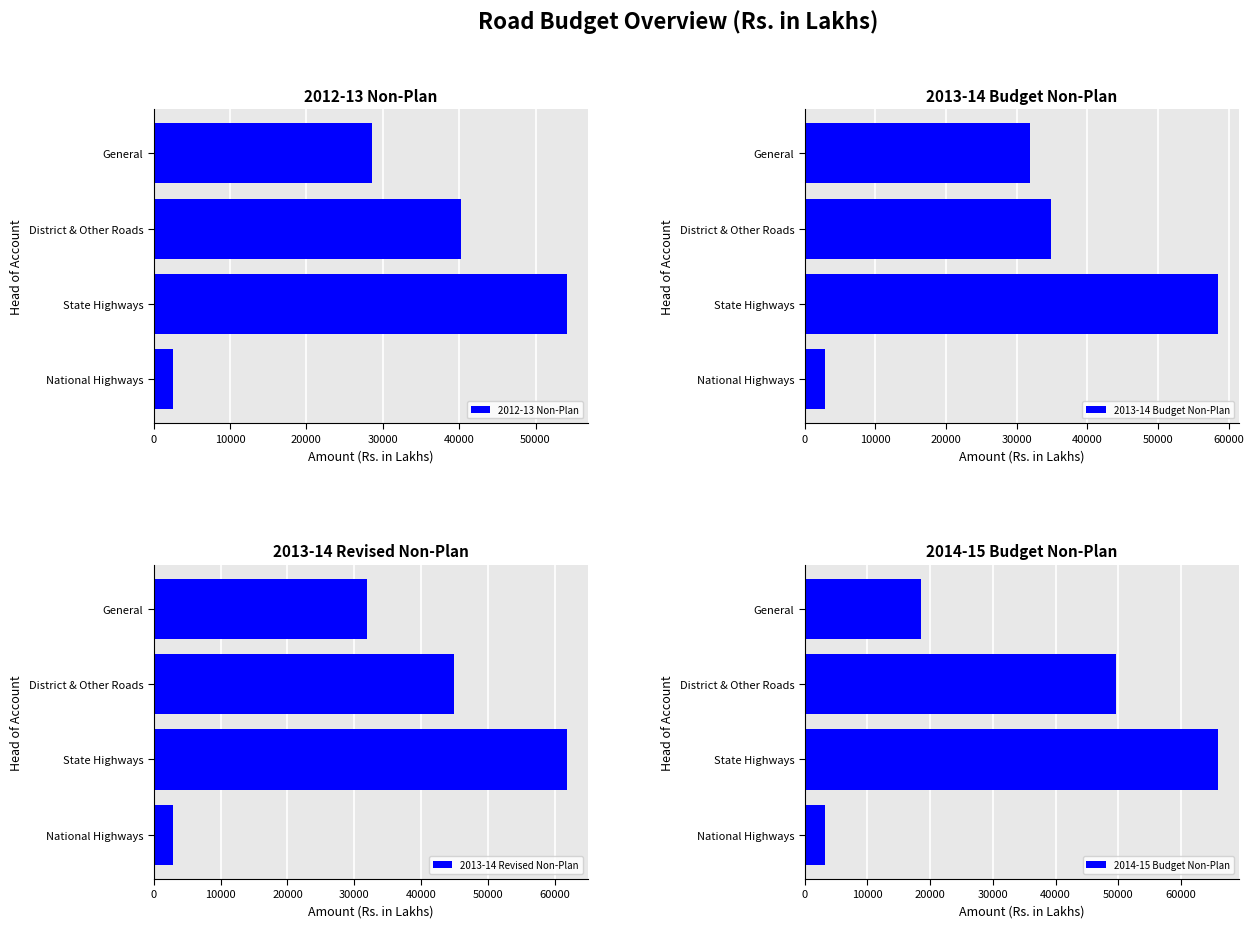

What is the value of the 2014-15 Budget Non-Plan bar at the 2nd from the left?

65853.6